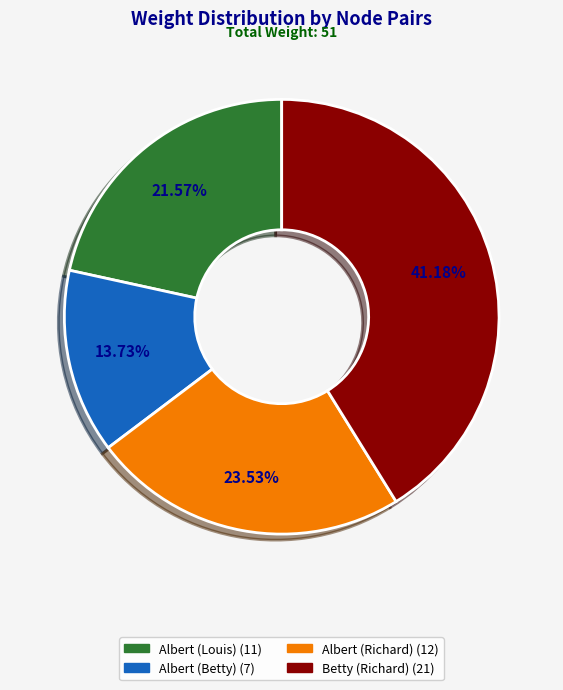

To the nearest percent, what is the difference between the Albert (Louis) and Albert (Betty) slice percentages?

8%